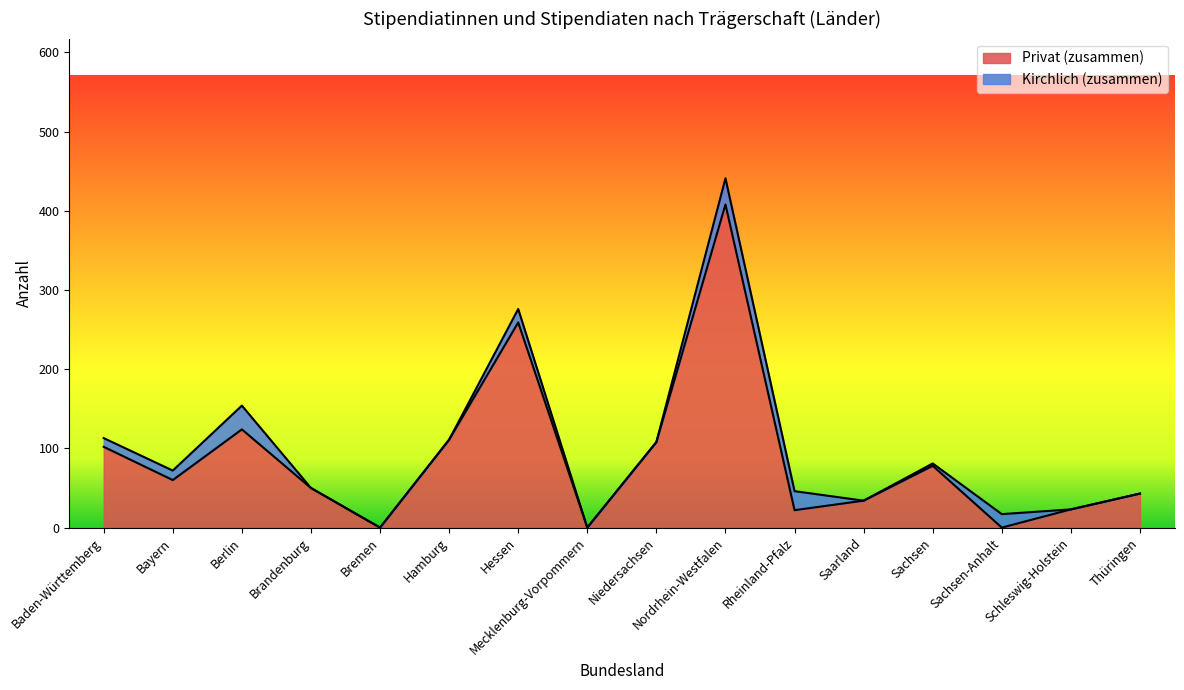

The value at Sachsen is 54. True or false?

False